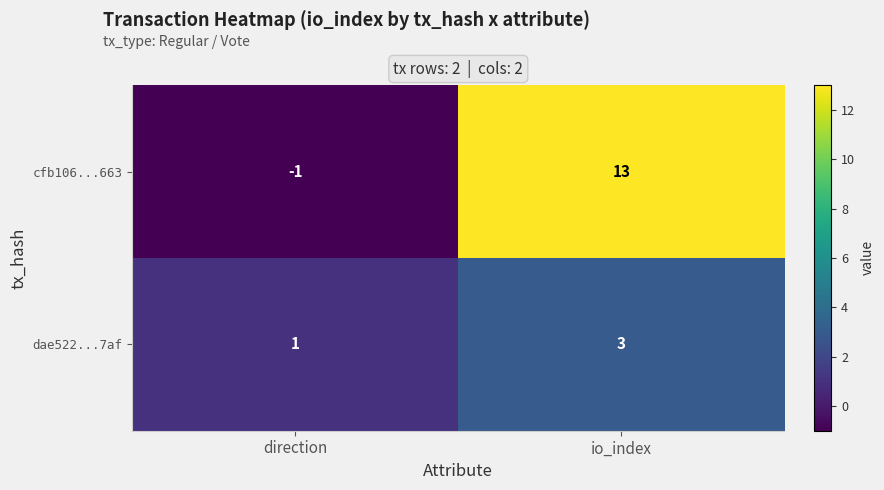

How many series are shown in this chart?

2